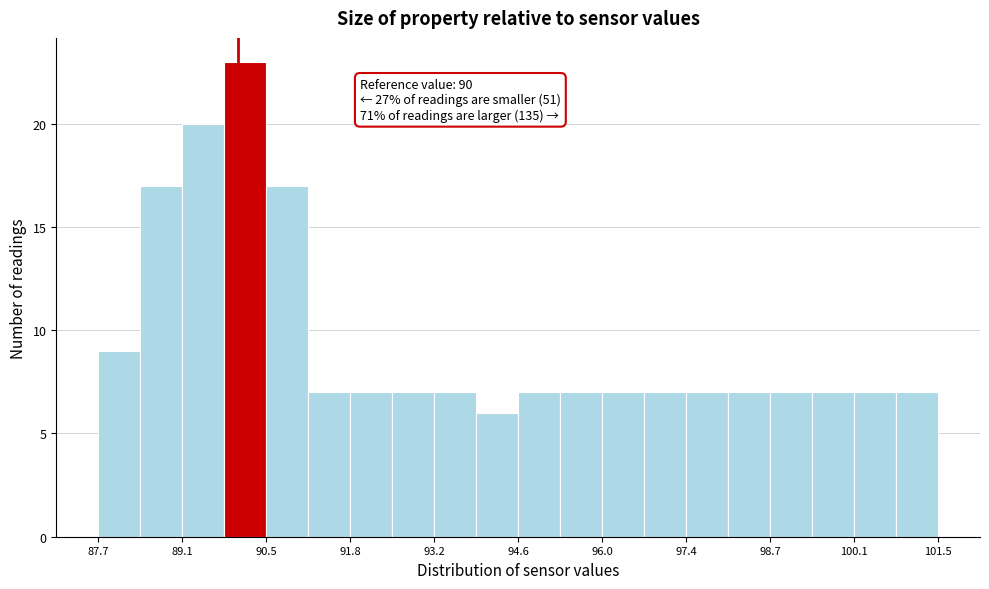

Around what value on the x-axis is the tallest bar? Give the approximate position of its centre, as read against the axis.

90.2